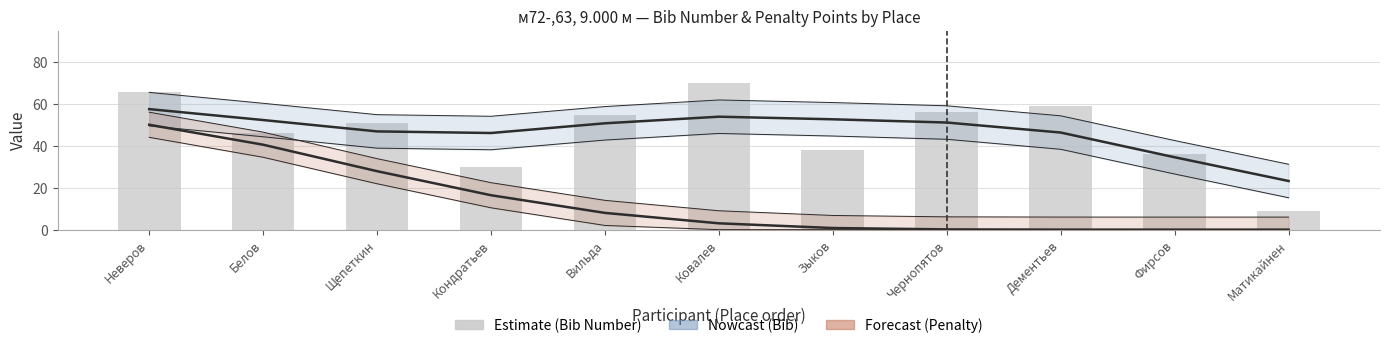

Which series has the largest total across all categories?

Bib Number (trend)